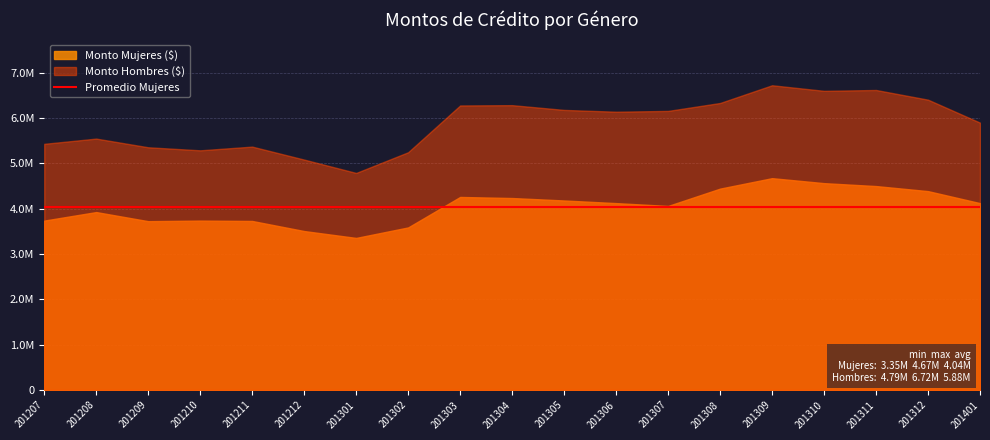

What is the smallest value displayed?

3353632.6